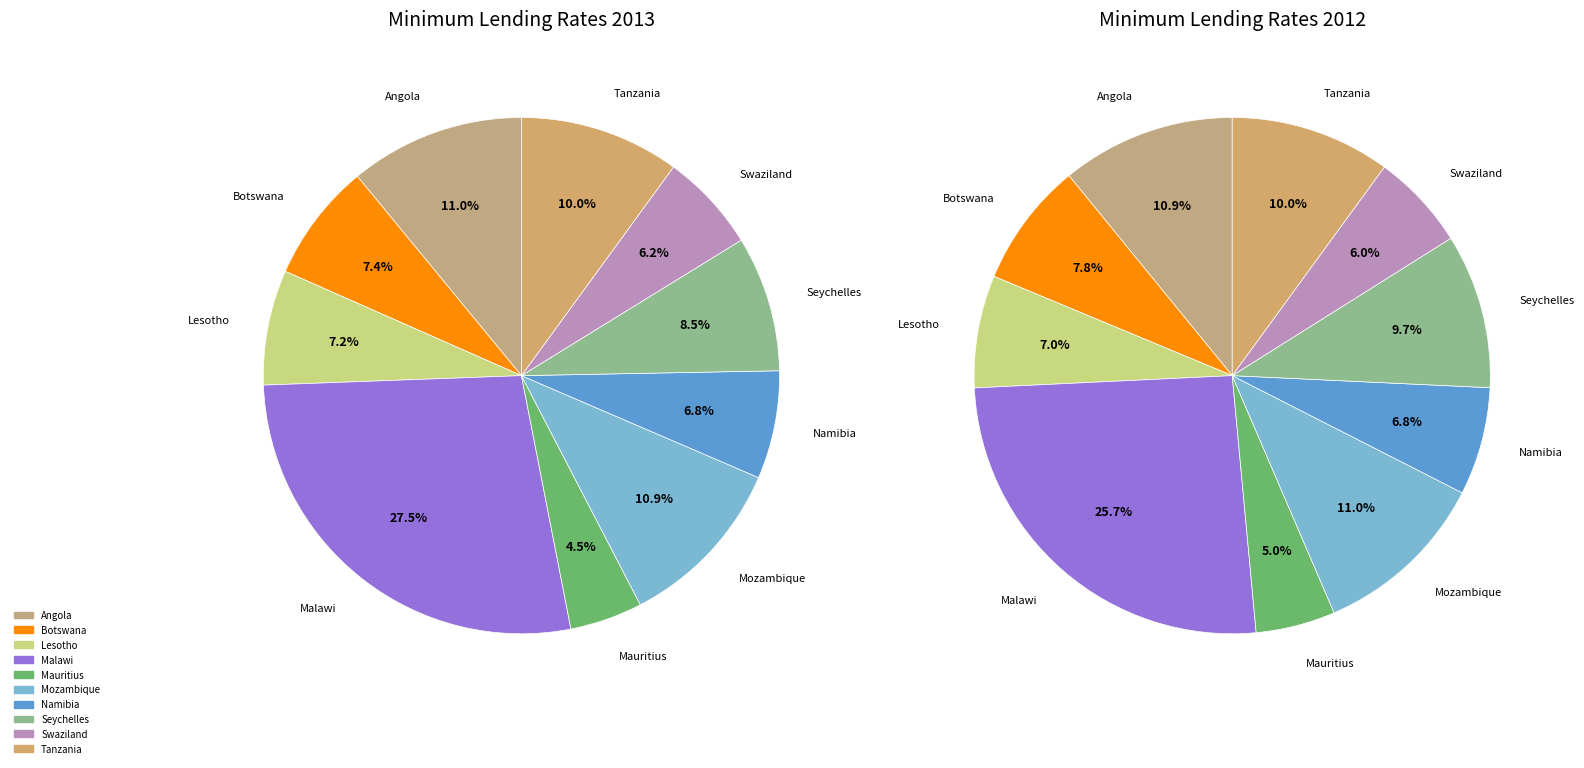

To the nearest percent, what is the difference between the largest and smallest slice percentages?

23%